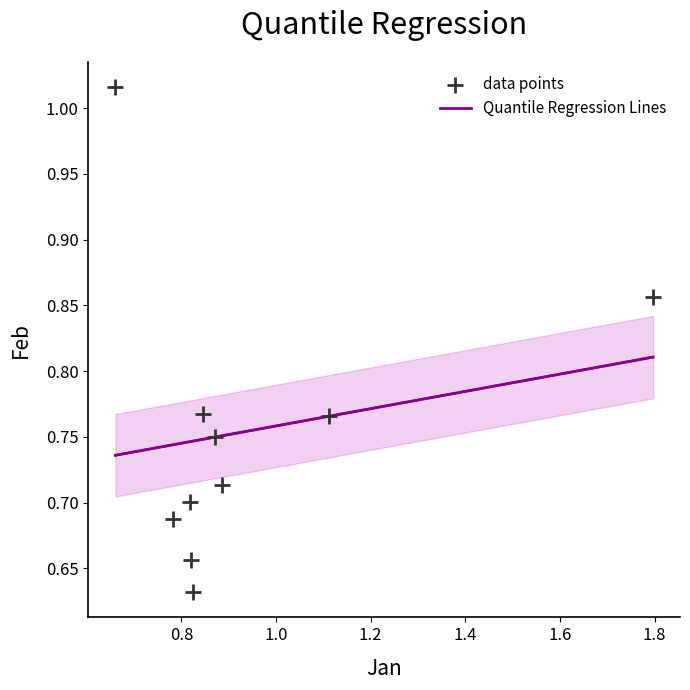

What is the range of X values (max minus min)?

1.1